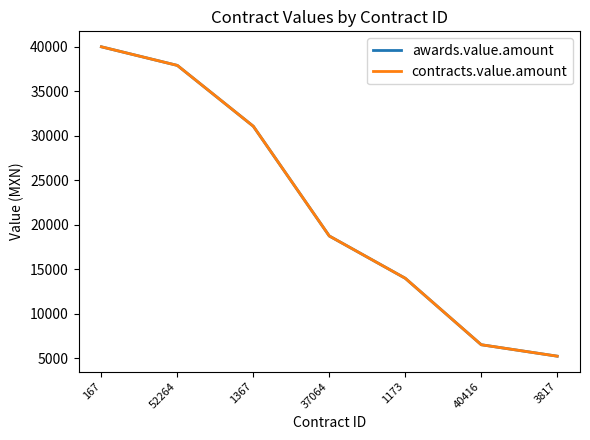

What is the lowest value of the contracts.value.amount series?

5250.0